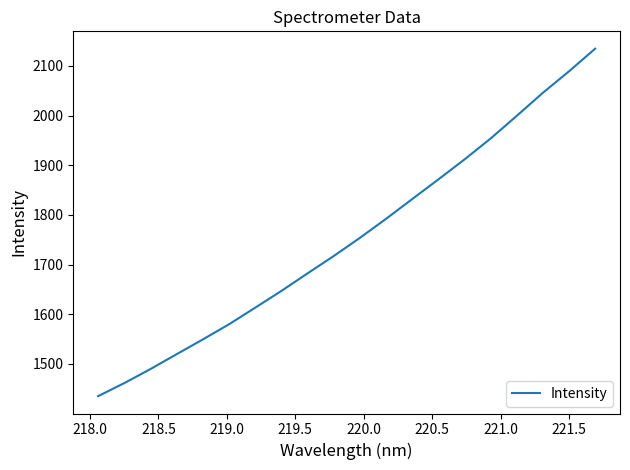

What is the maximum value shown in the chart?

2134.7